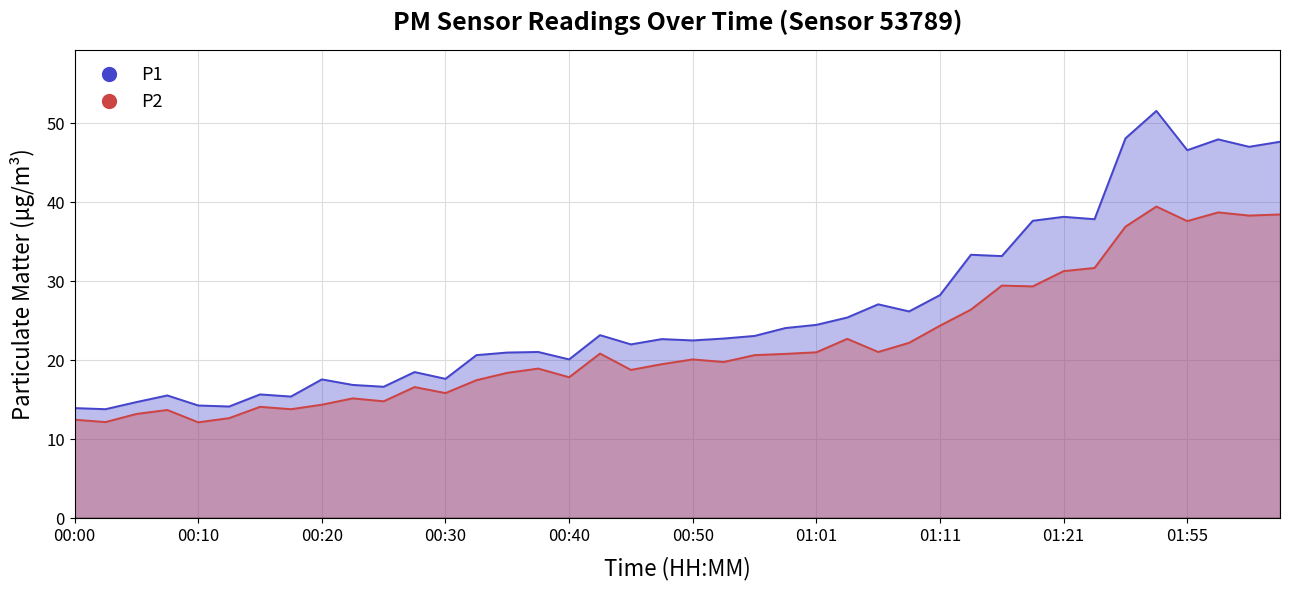

Count the number of categories in the chart.

40